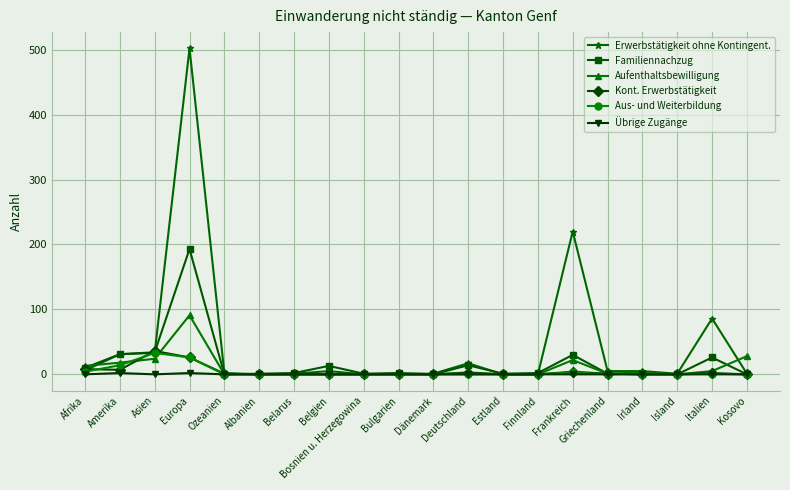

Which series has the largest range (max minus min)?

Erwerbstätigkeit ohne Kontingent.